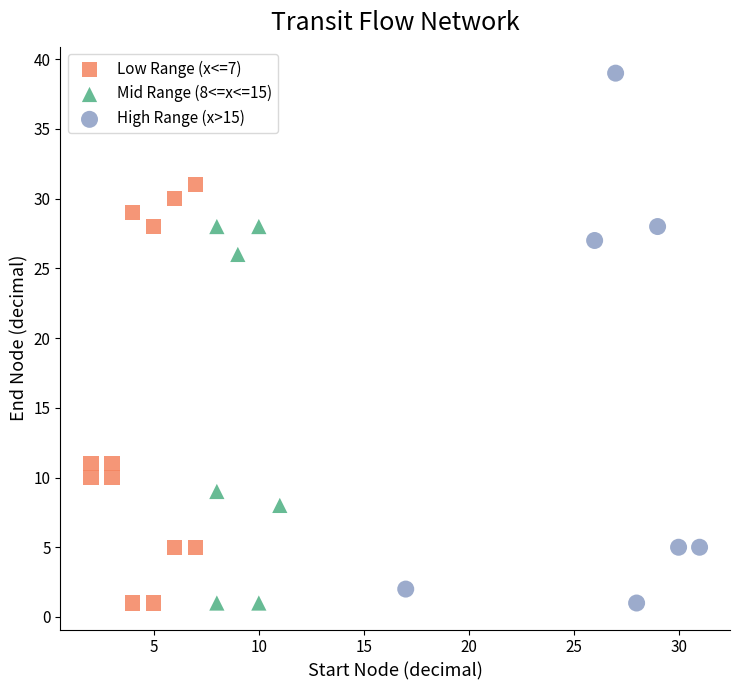

Which series has the widest spread of Y values?

High Range (x>15)